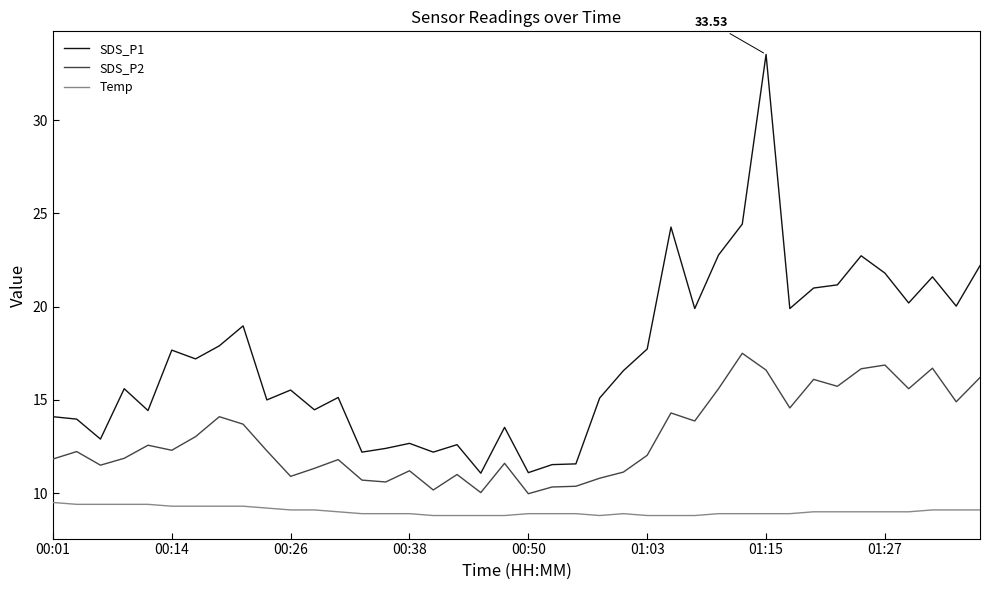

List the series in order of their overall mean, lowest first.

Temp, SDS_P2, SDS_P1